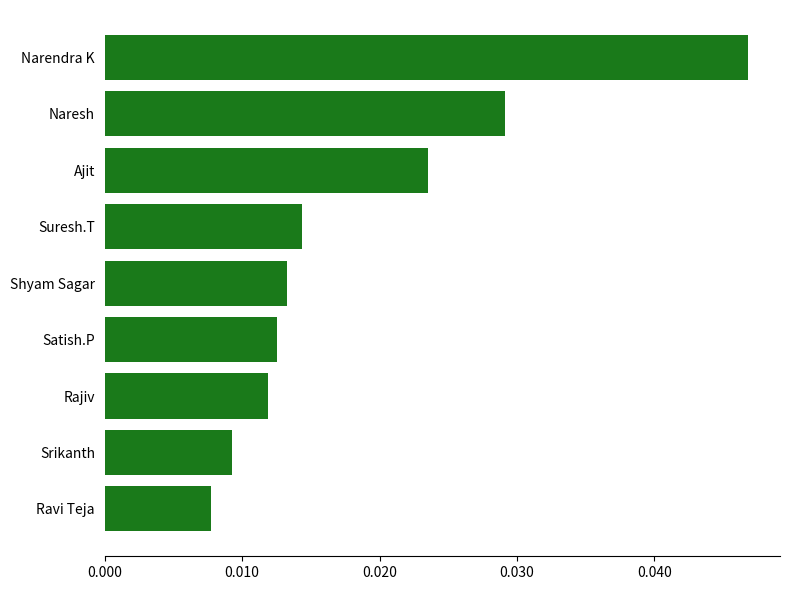

At which category does the chart reach its peak across all series?

Narendra K